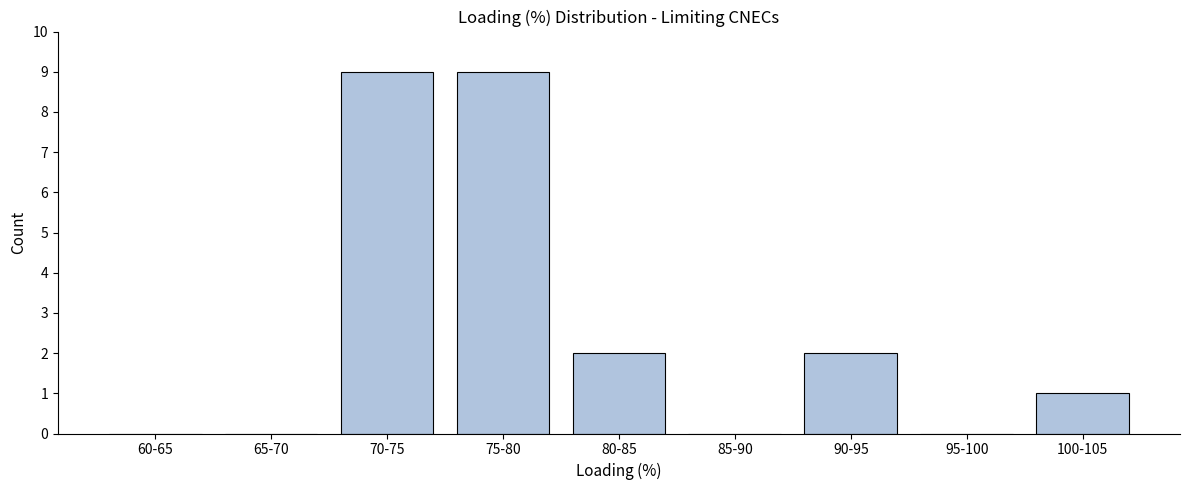

Reading right to left, transcribe all the data shown in this chart.

100-105=1	95-100=0	90-95=2	85-90=0	80-85=2	75-80=9	70-75=9	65-70=0	60-65=0